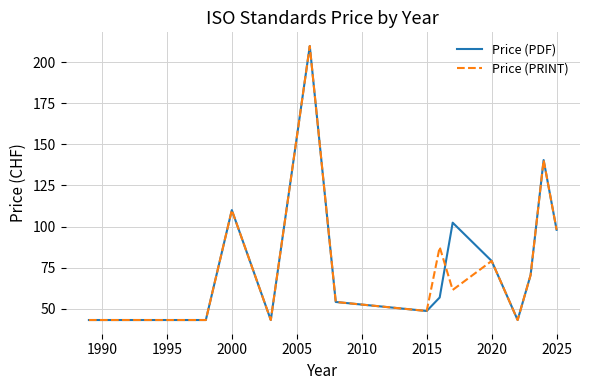

How many lines are shown in the chart?

2